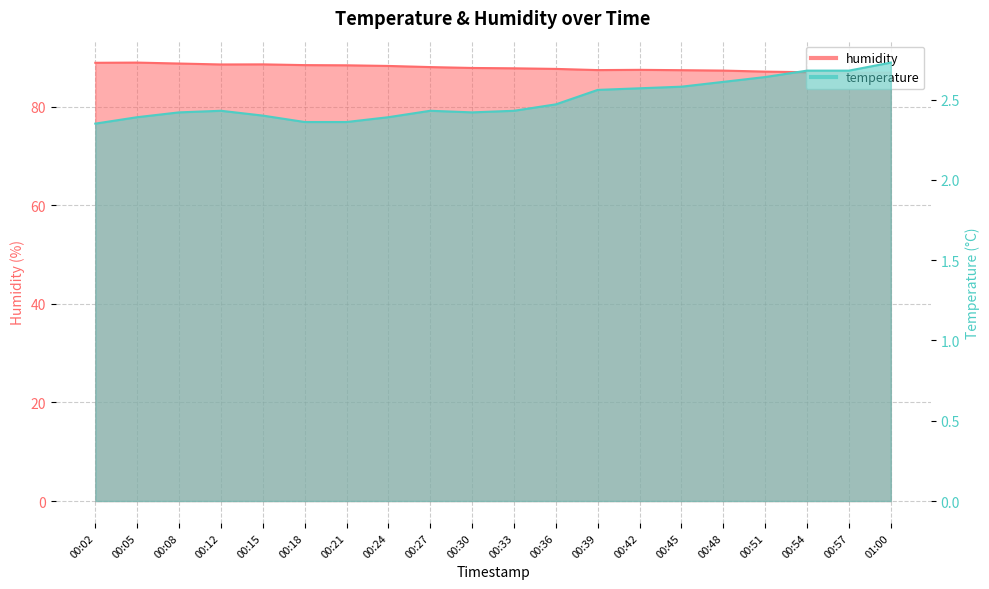

Rank the series by their average value, from lowest to highest.

temperature, humidity